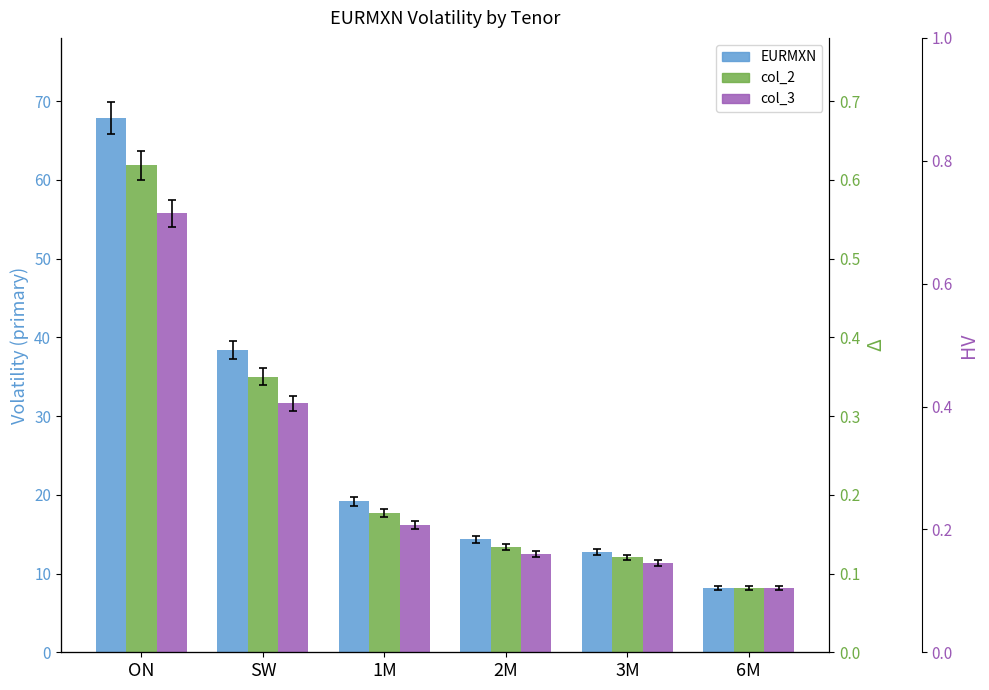

Which label corresponds to the smallest value in the chart?

6M